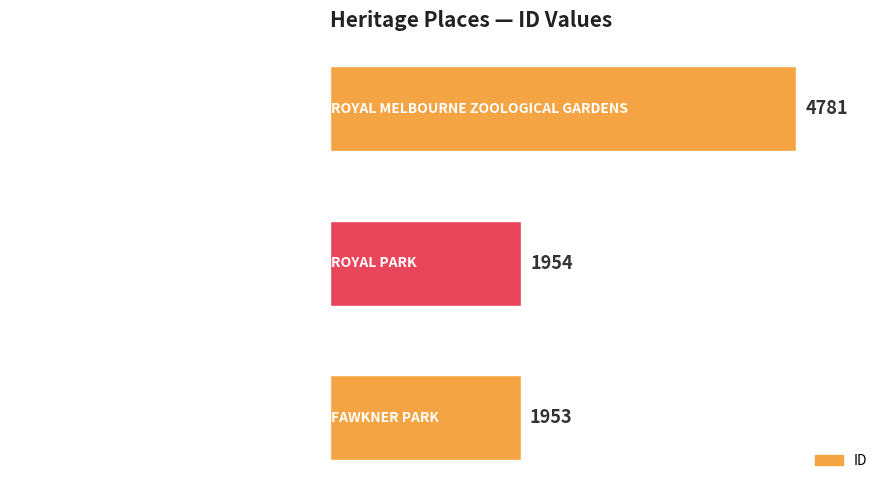

How many data points does each series have?

3